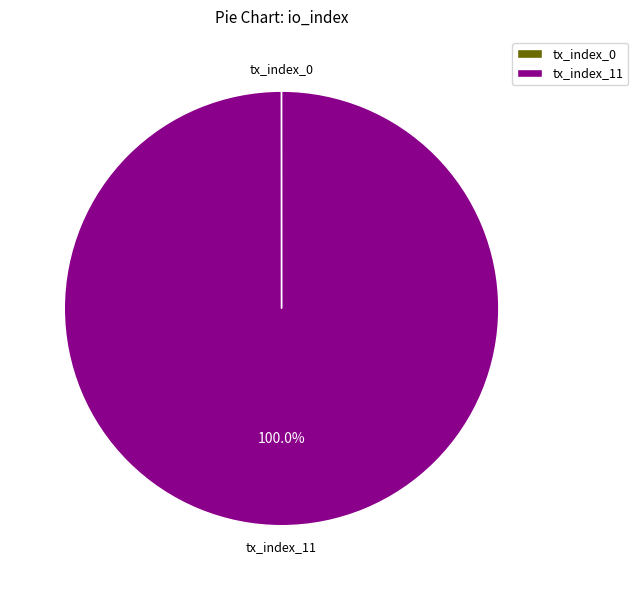

Is it true that tx_index_11 is 100% of the pie?

True